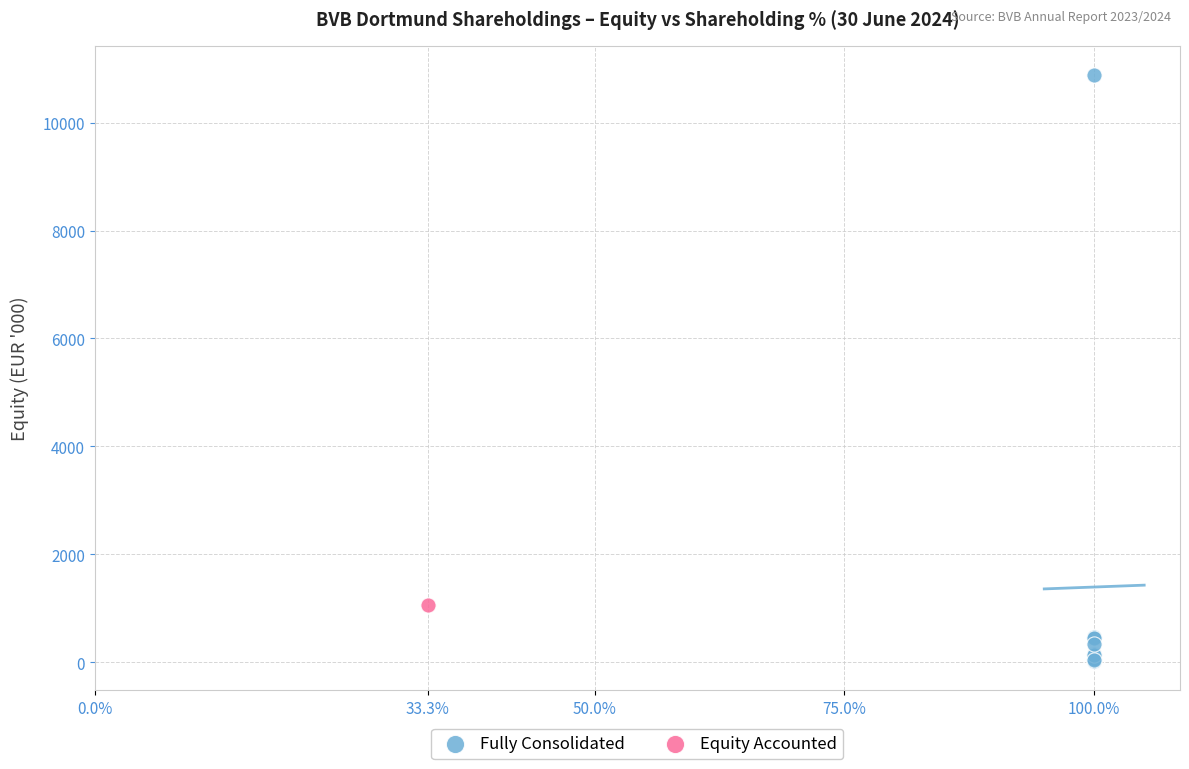

What are all the series names shown in the legend?

Fully Consolidated, Equity Accounted